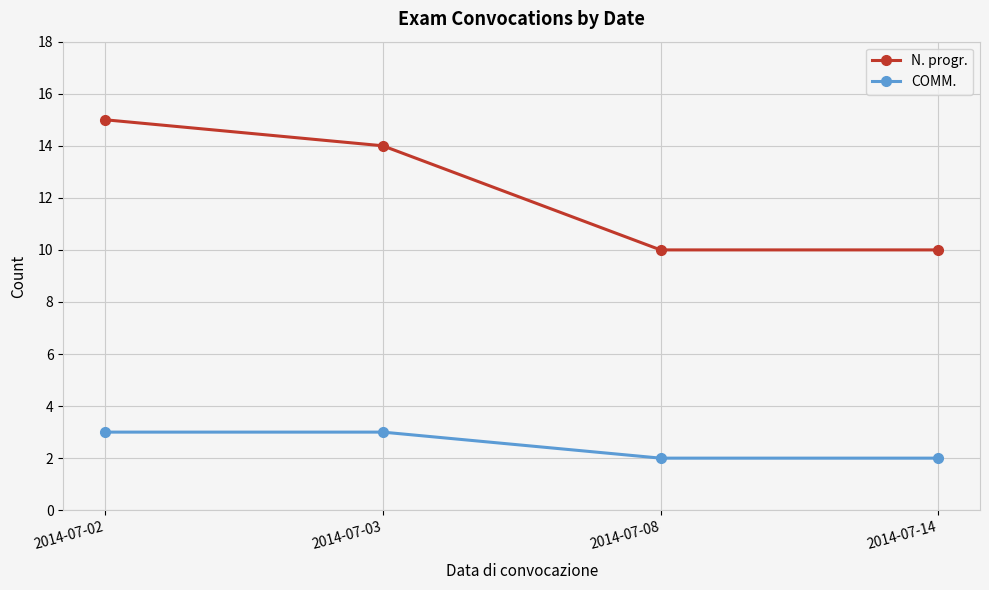

At how many categories does at least one series exceed 3?

4